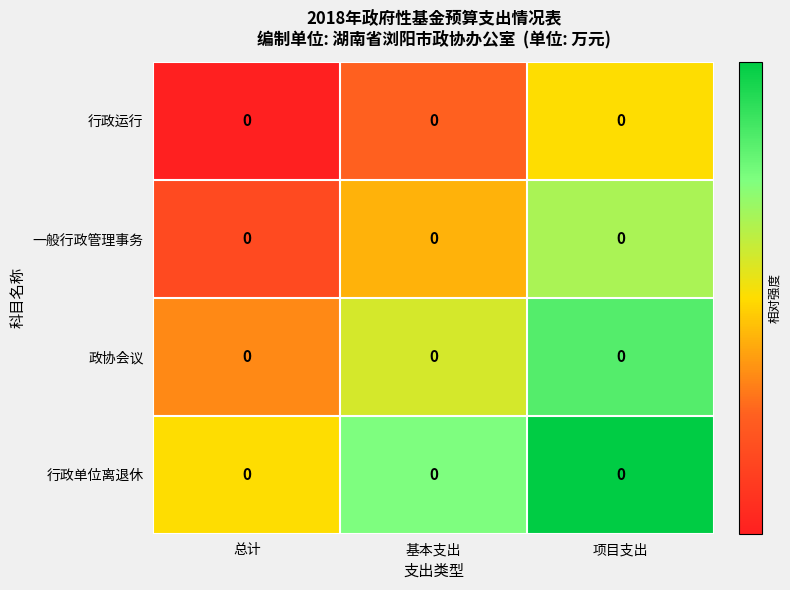

The value of 政协会议 at 基本支出 is 0.3. True or false?

False